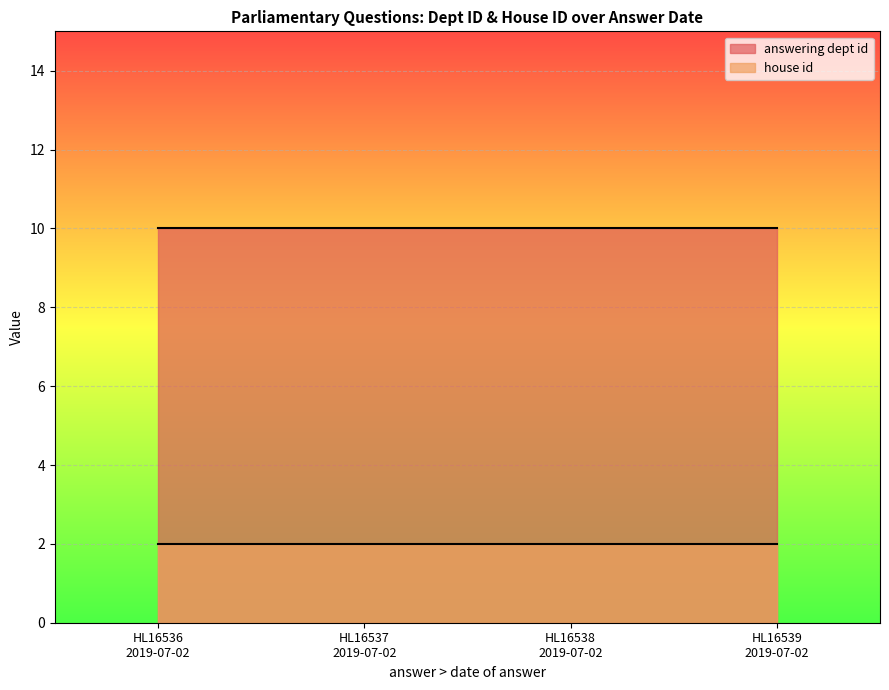

What is the average value of the answering dept id series?

10